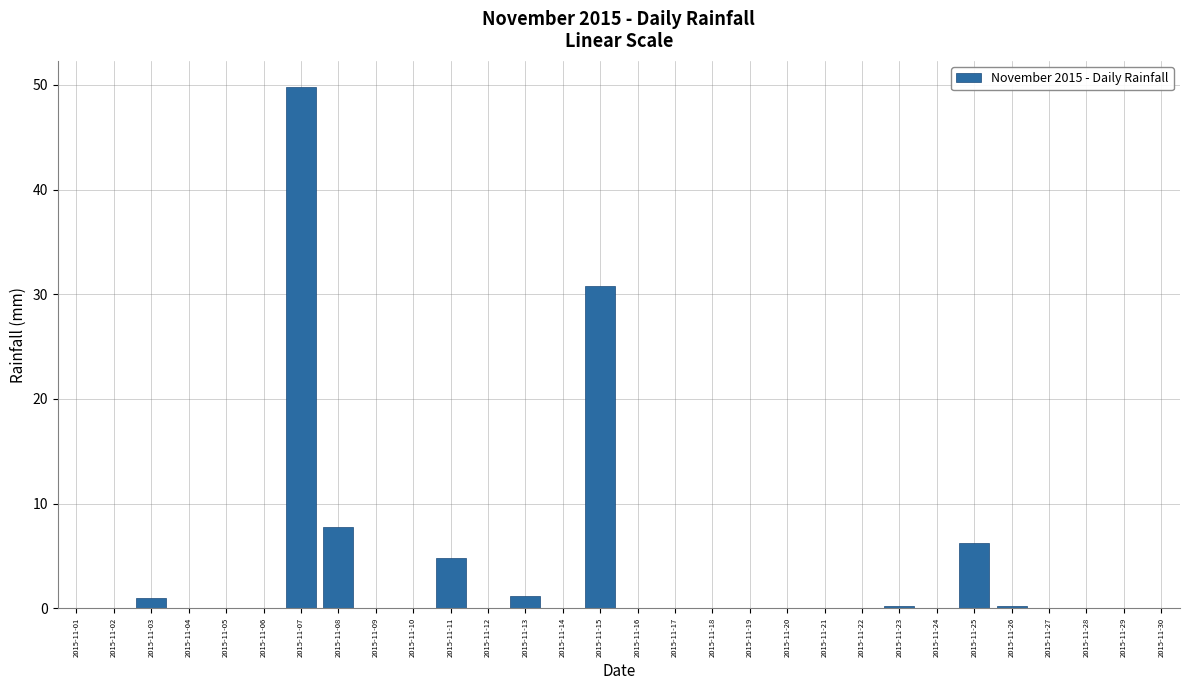

What is the sum of the values at 2015-11-14 and 2015-11-15?

30.8